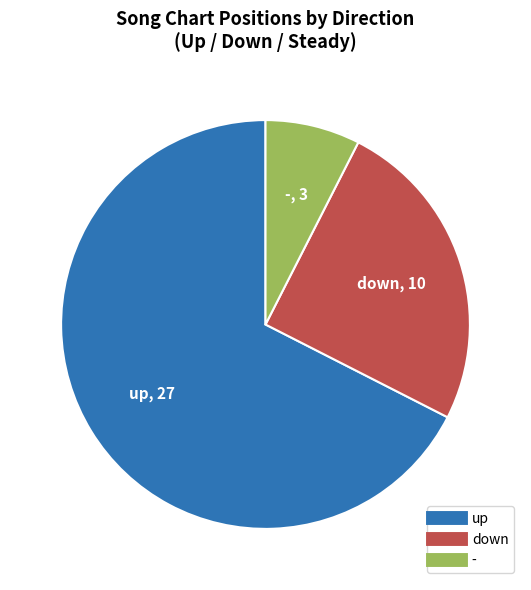

Rank the categories by value from lowest to highest.

-, down, up